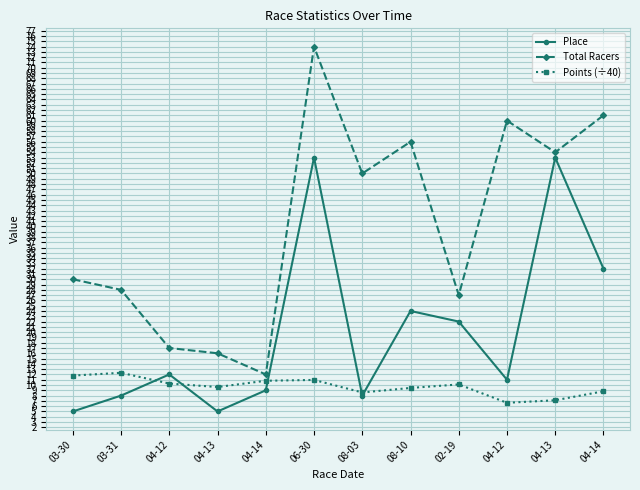

What are all the series names shown in the legend?

Place, Total Racers, Points (÷40)